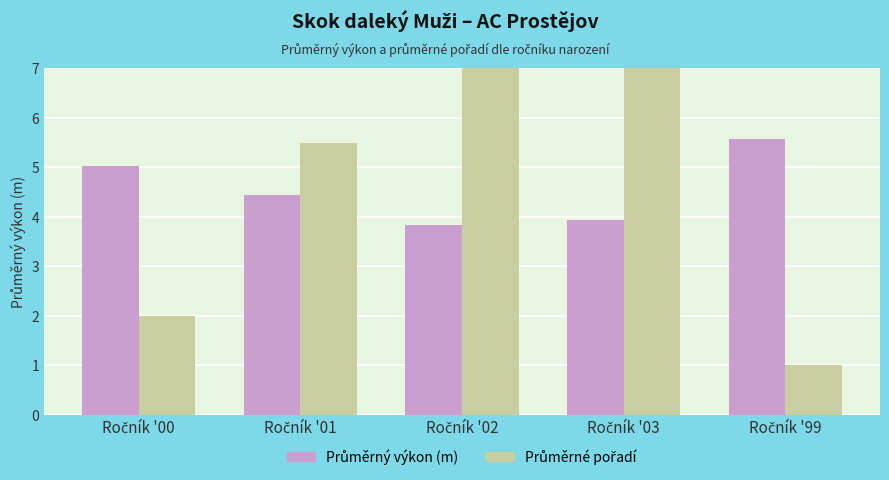

How many data points in Průměrný výkon (m) are less than 4?

2